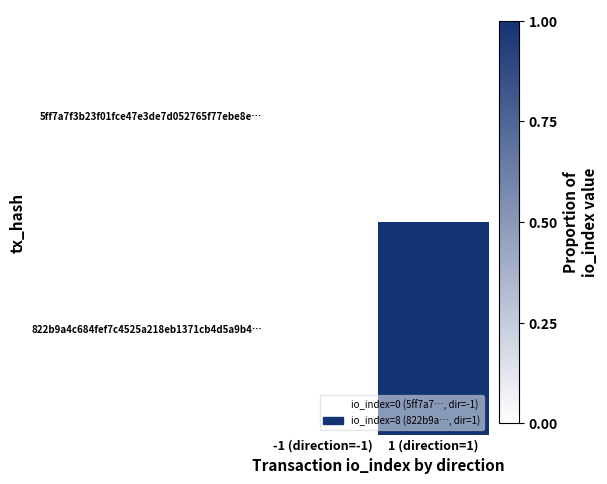

List the series in order of their peak value, highest first.

5ff7a7f3b23f01fce47e3de7d052765f77ebe8e…, 822b9a4c684fef7c4525a218eb1371cb4d5a9b4…